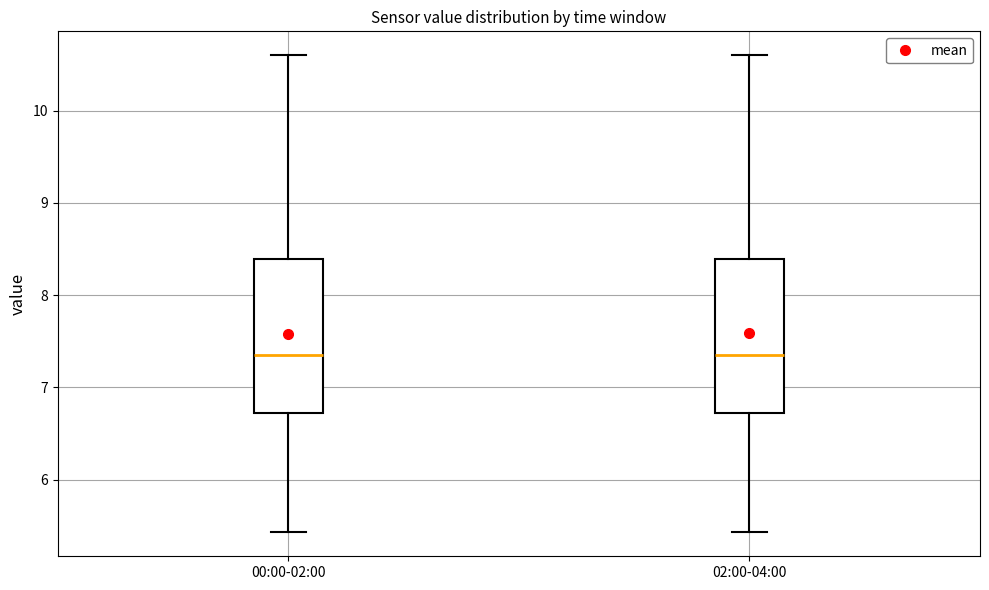

Reading left to right, transcribe this box plot: for each box, give where its median line is, the range the box spans, and where its two whiskers end, as read against the y-axis. The values are not printed on the chart, so give them approximately, as read against the axis.

00:00-02:00: median 7.4, box 6.7 to 8.4, whiskers 5.4 to 10.6
02:00-04:00: median 7.4, box 6.7 to 8.4, whiskers 5.4 to 10.6